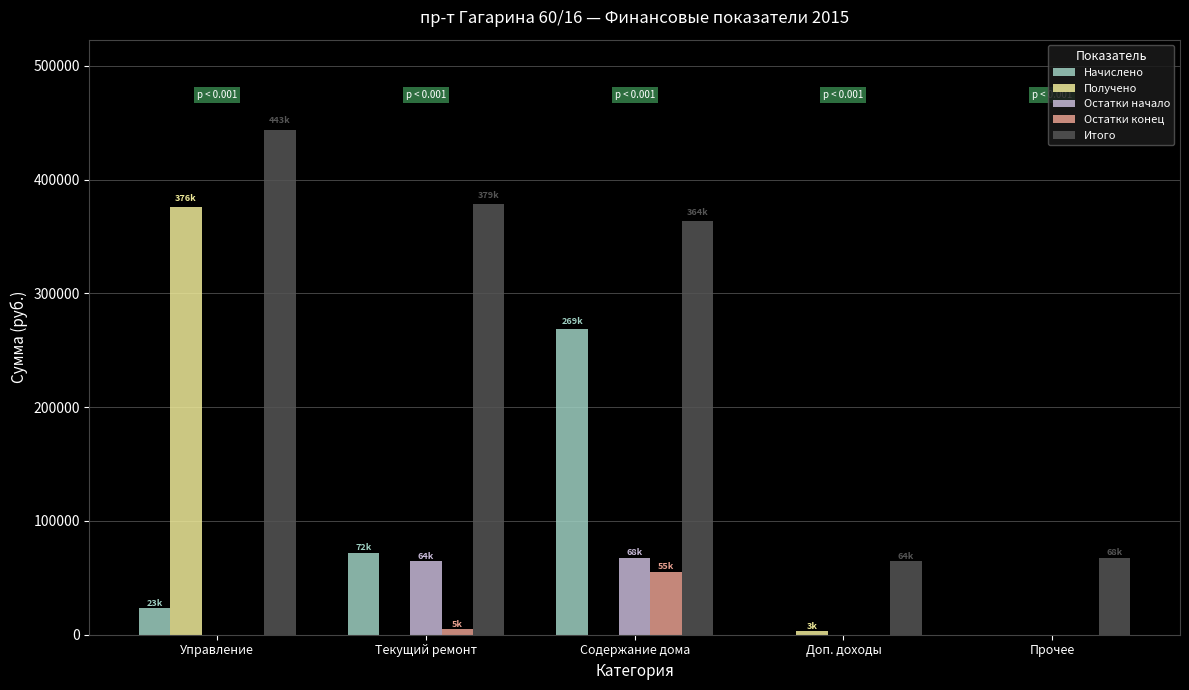

Which category has the highest value in the Итого series?

Управление